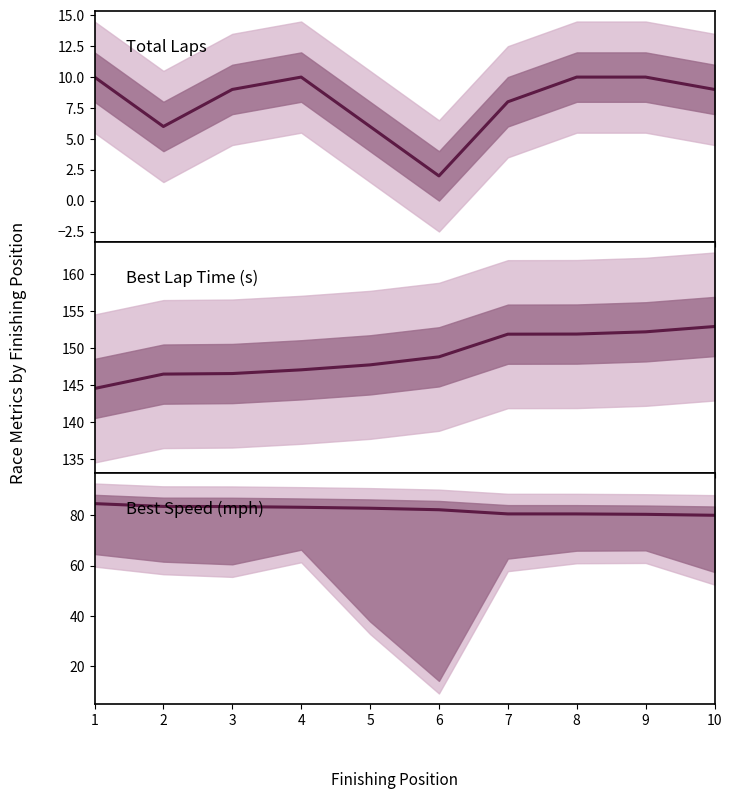

Reading right to left, what are all the values shown in this chart?

Total Laps: 9.0	10.0	10.0	8.0	2.0	6.0	10.0	9.0	6.0	10.0
Best Lap Time: 152.9	152.2	151.9	151.9	148.8	147.7	147.1	146.6	146.5	144.5
Best Speed: 80.0	80.4	80.6	80.6	82.2	82.9	83.2	83.5	83.6	84.7